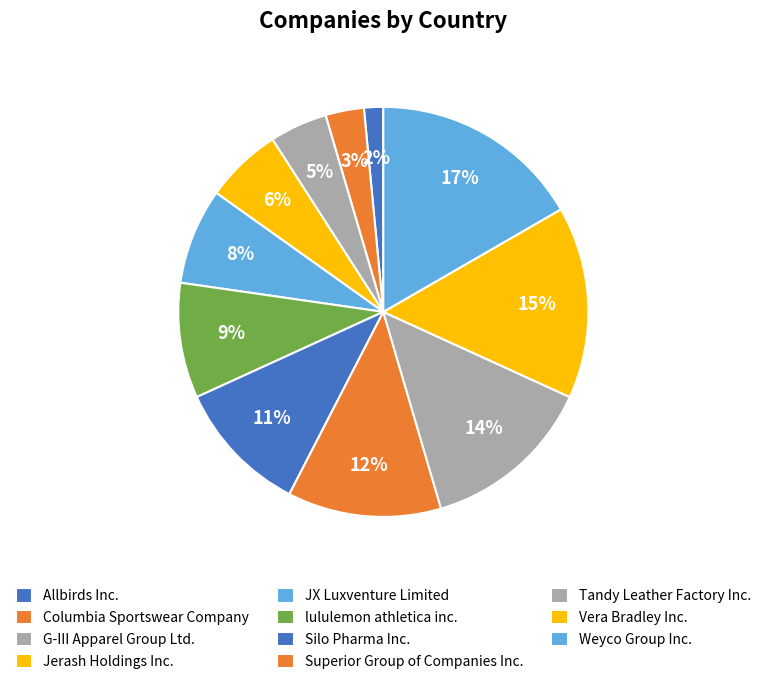

Which category has the biggest portion of the pie?

Weyco Group Inc.